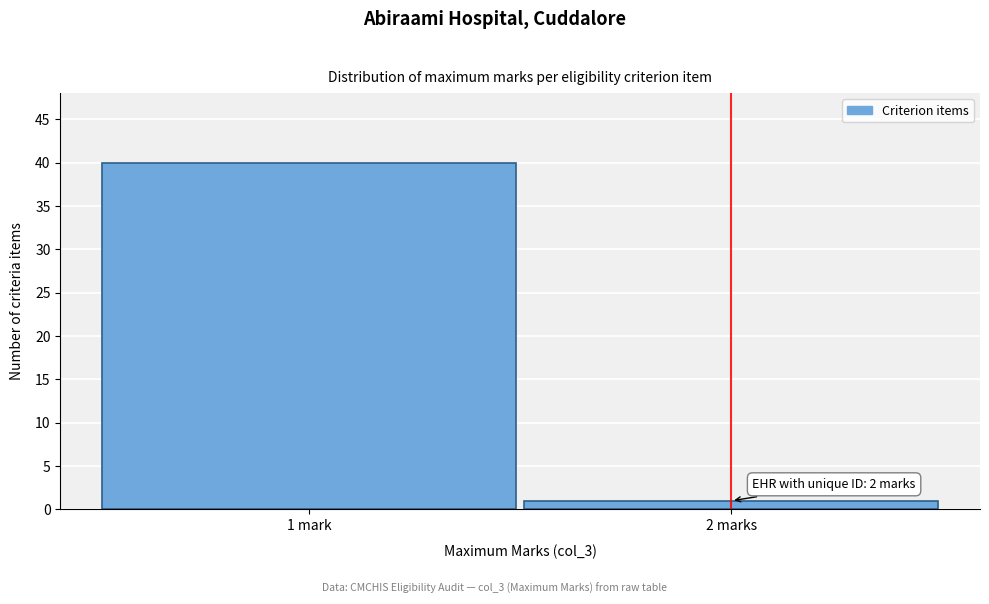

Reading left to right, list all the values displayed in this chart.

1 mark=40	2 marks=1